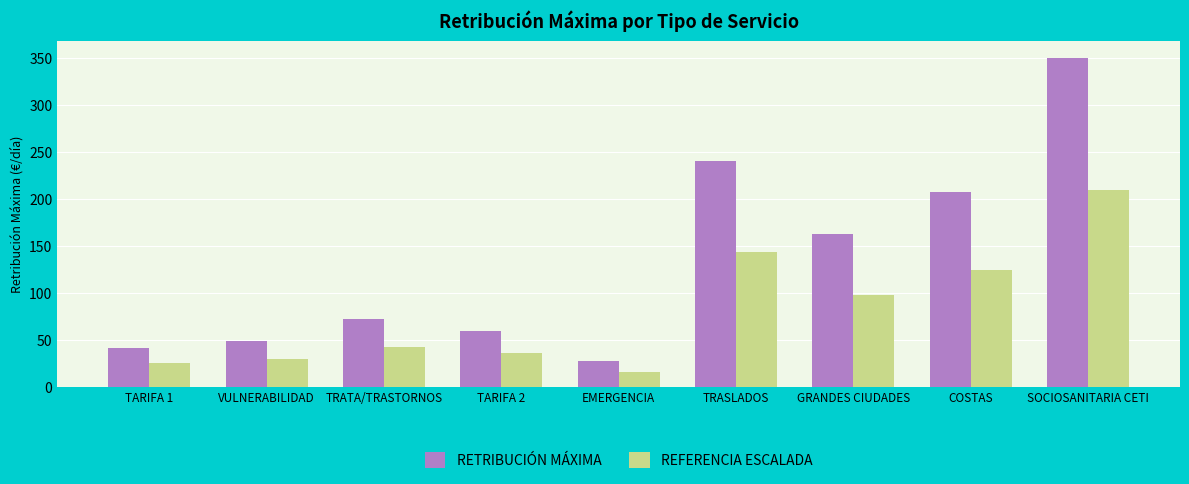

The value of REFERENCIA ESCALADA at VULNERABILIDAD is 12.0. True or false?

False